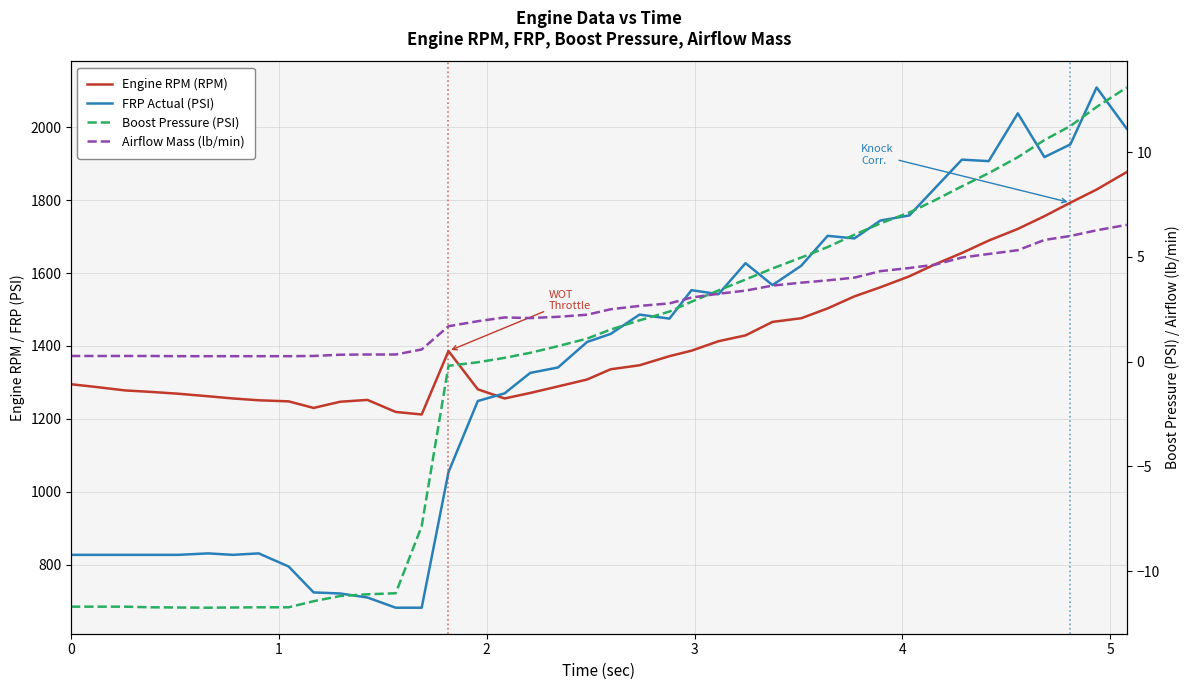

At how many categories does at least one series exceed 1385?

22